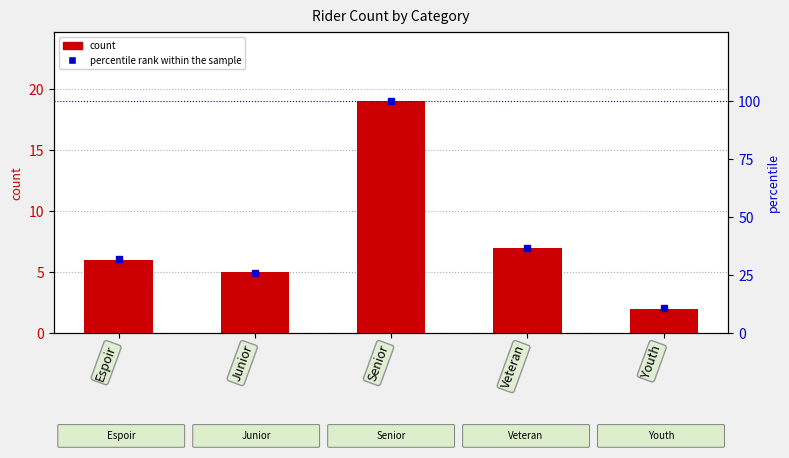

Which series has the largest range (max minus min)?

percentile rank within the sample